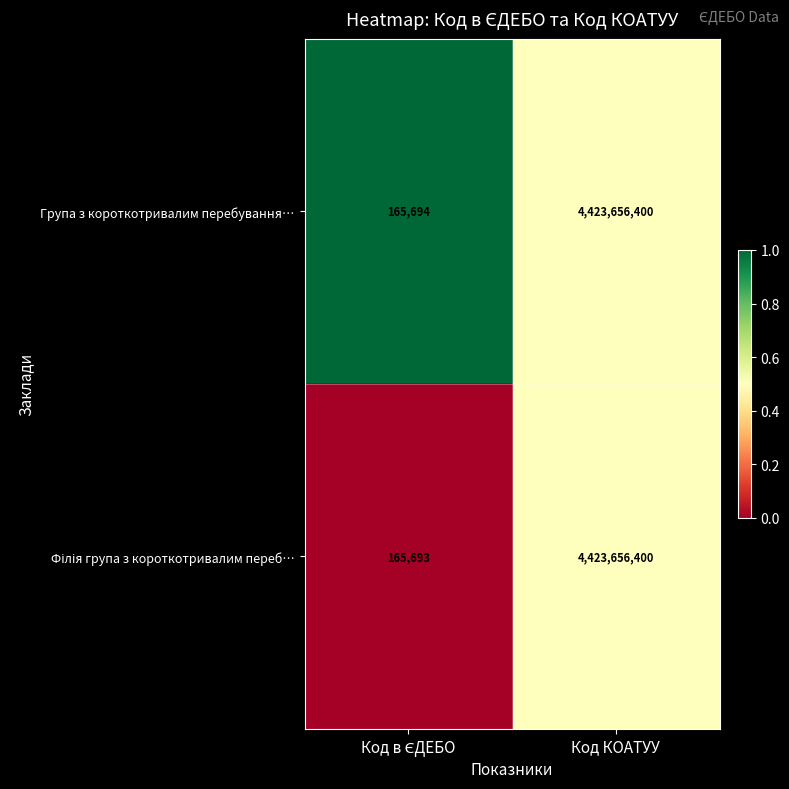

The value of Група з короткотривалим перебування… at Код КОАТУУ is 5839850148. True or false?

False